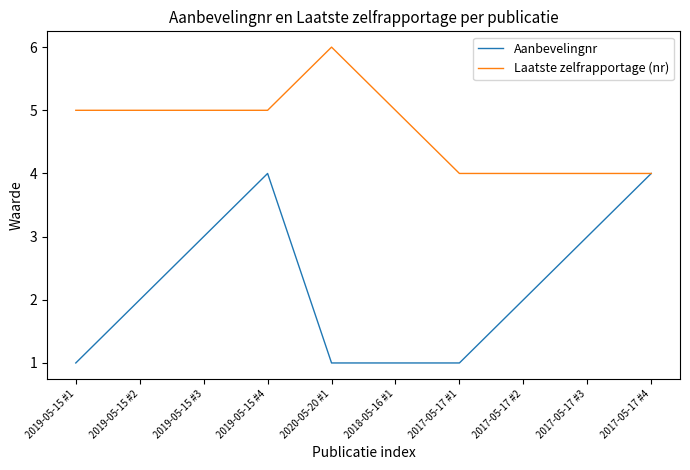

Is this an area chart (filled region under the line)?

No